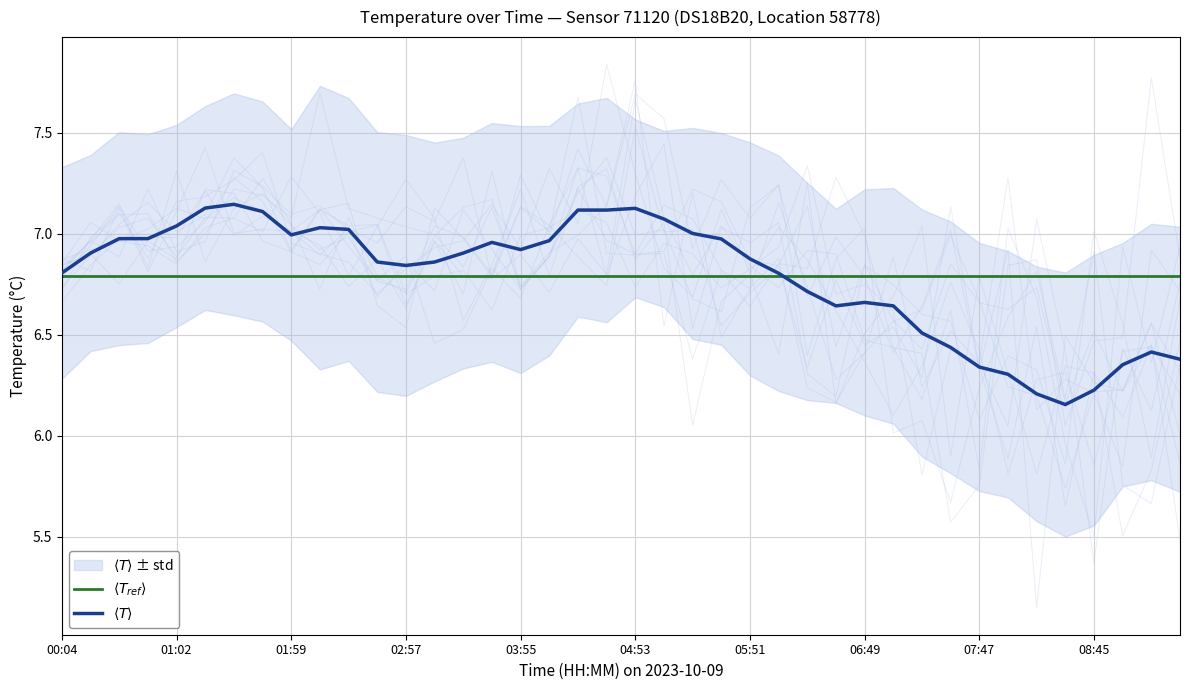

What is the total value across all series at 05:51?

13.7